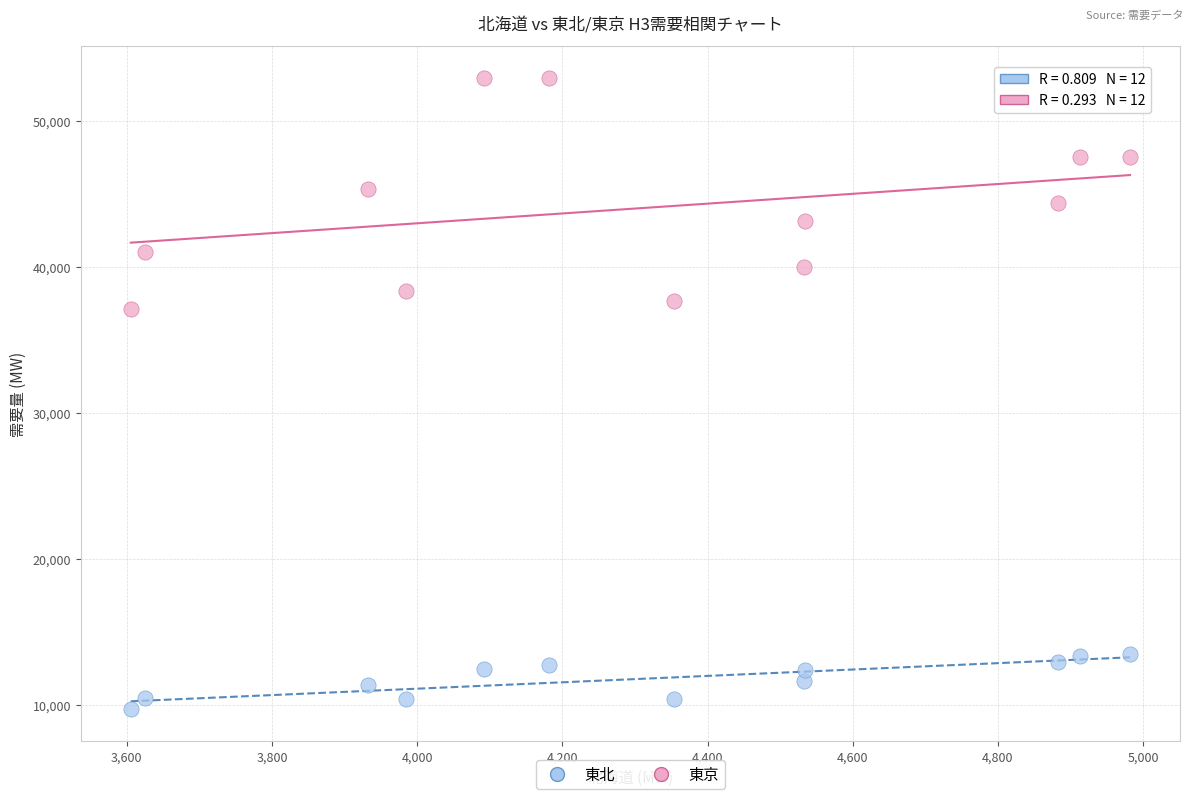

Across all series, what Y value is closest to 31327?

37113.2